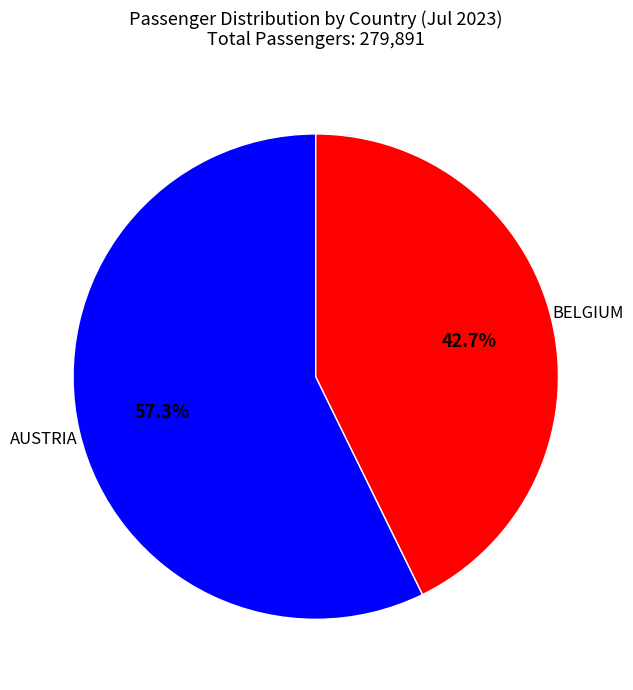

Is BELGIUM the majority of the pie?

No